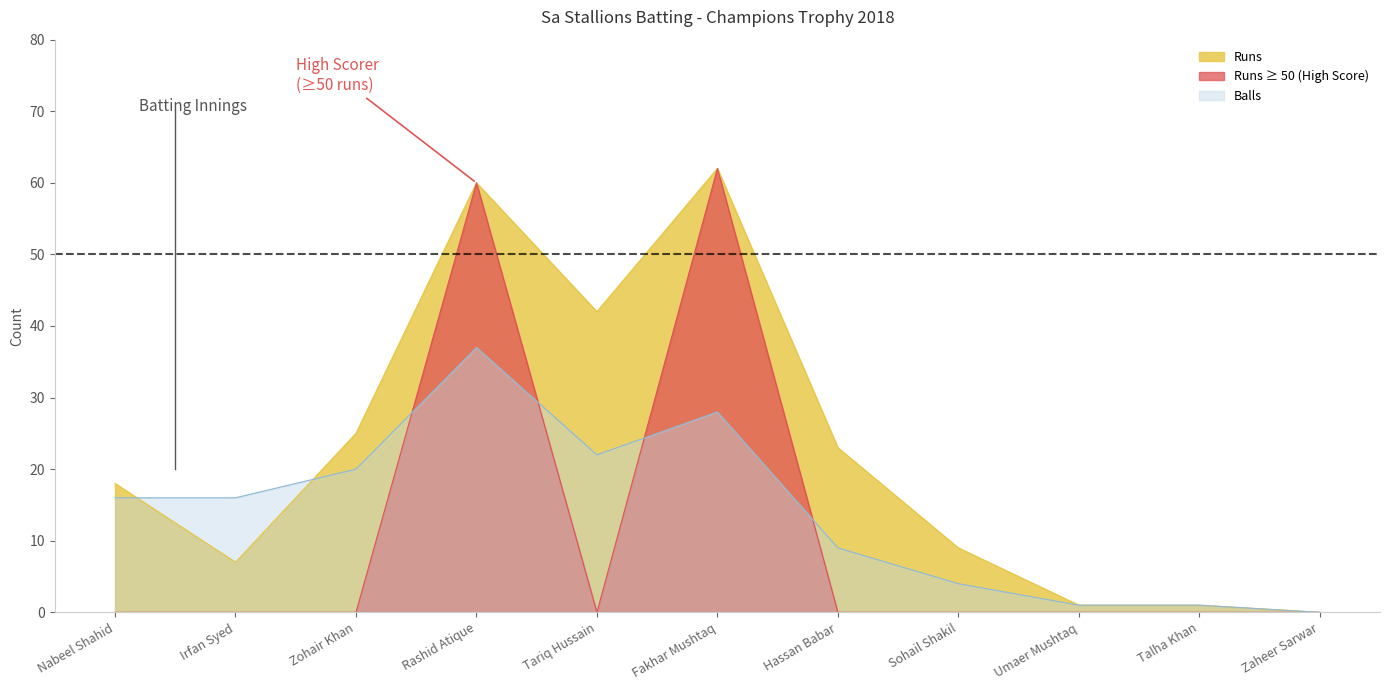

What is the difference between the second highest and minimum values in the Runs series?

60